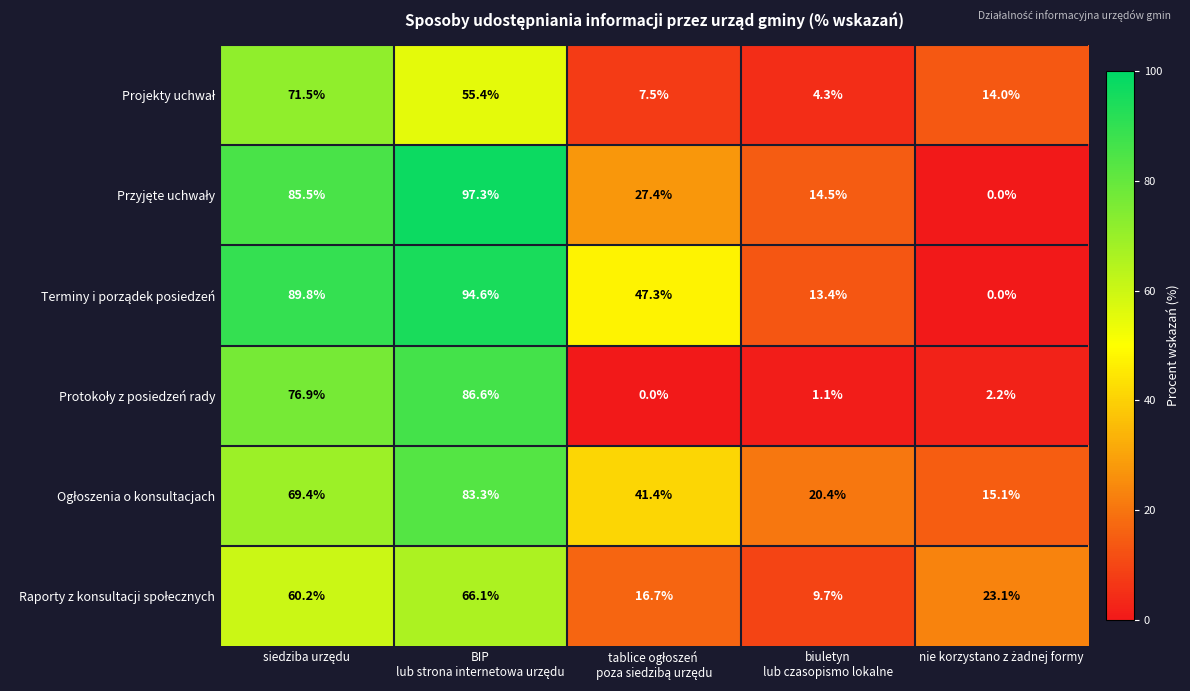

What is the greatest value displayed?

97.3